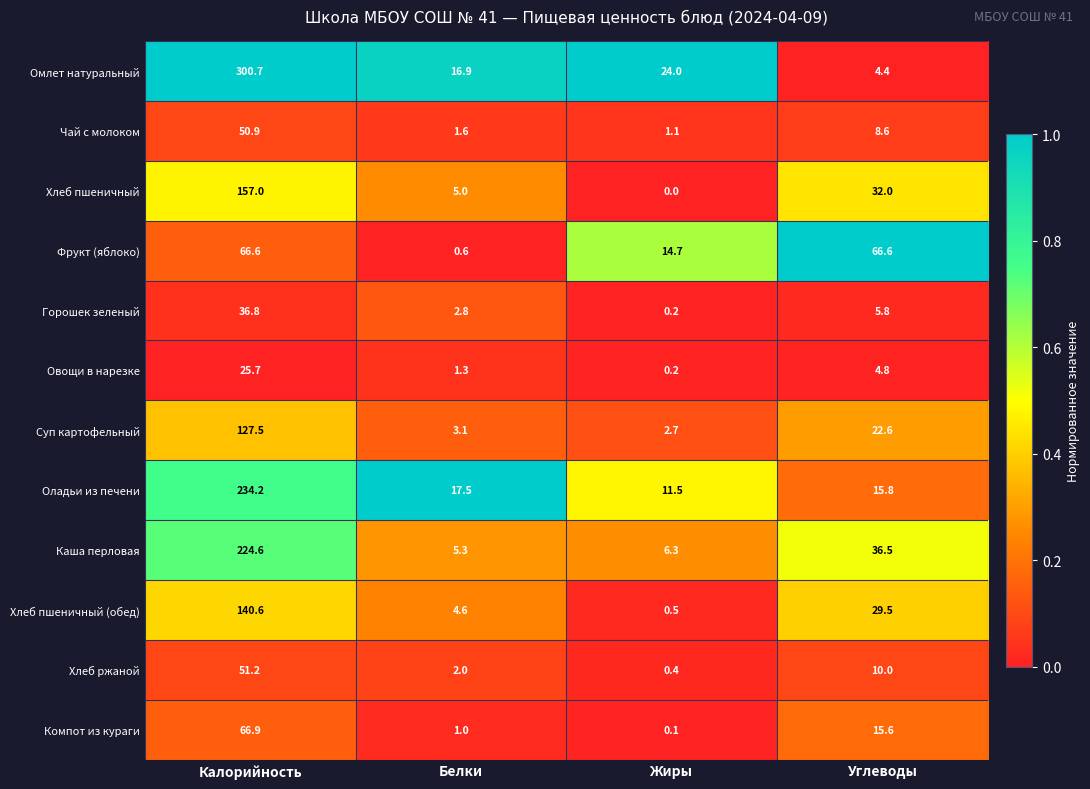

Which category has the lowest value across all series?

Жиры